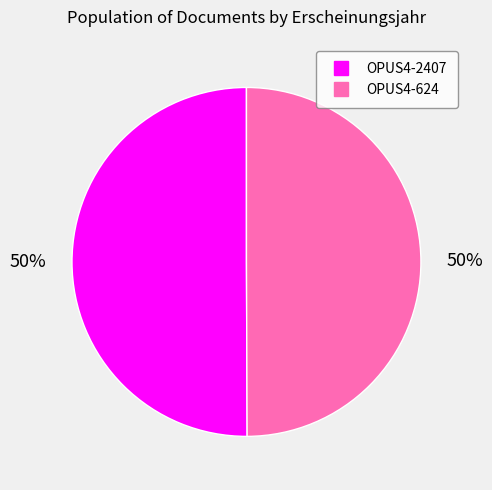

Do OPUS4-624 and OPUS4-2407 together represent more than half of the pie?

Yes